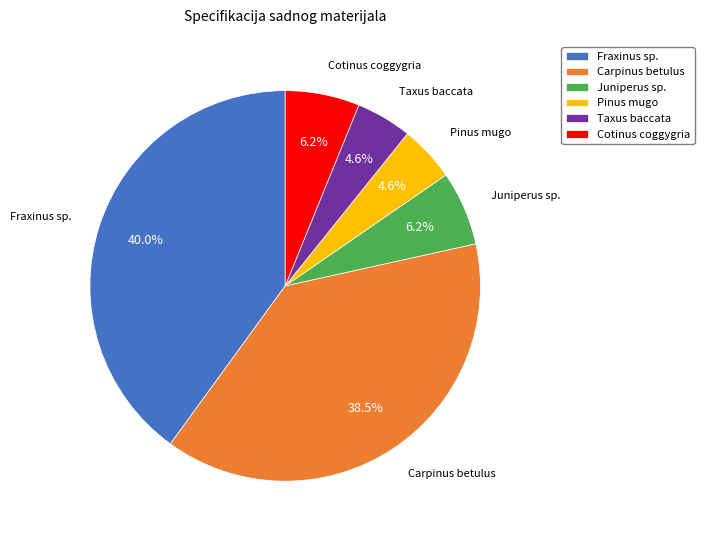

Which has a higher value, Fraxinus sp. or Carpinus betulus?

Fraxinus sp.